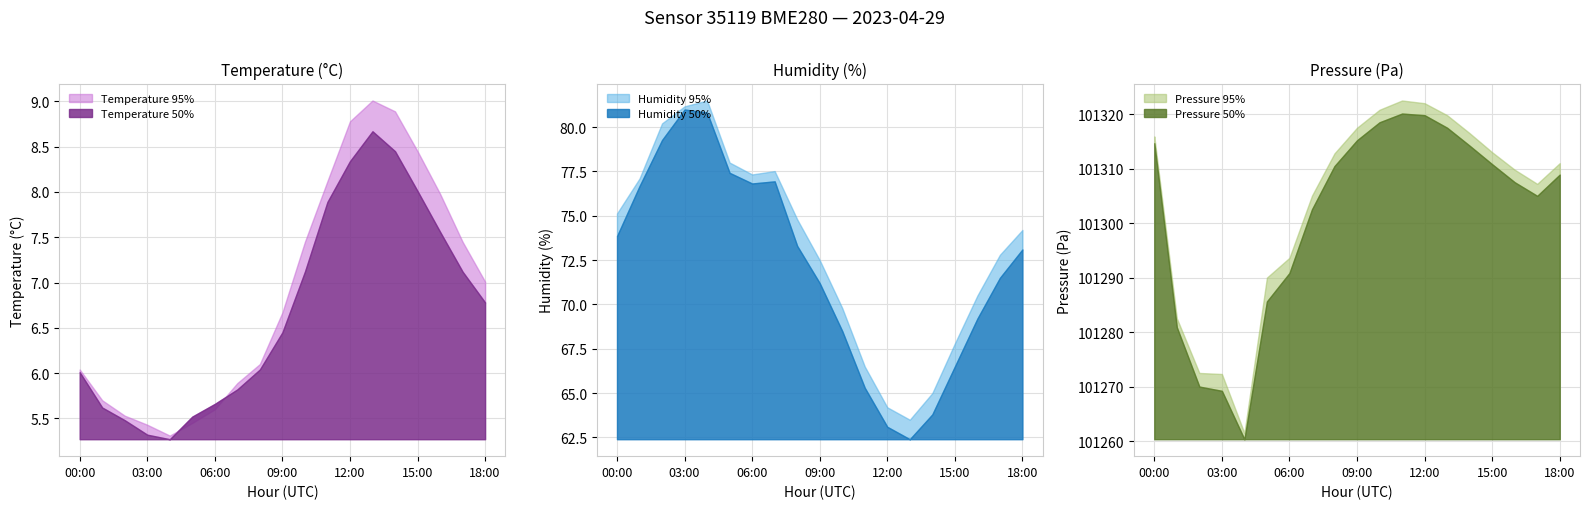

The temperature_50 series shows 14.6 at 12:00. True or false?

False